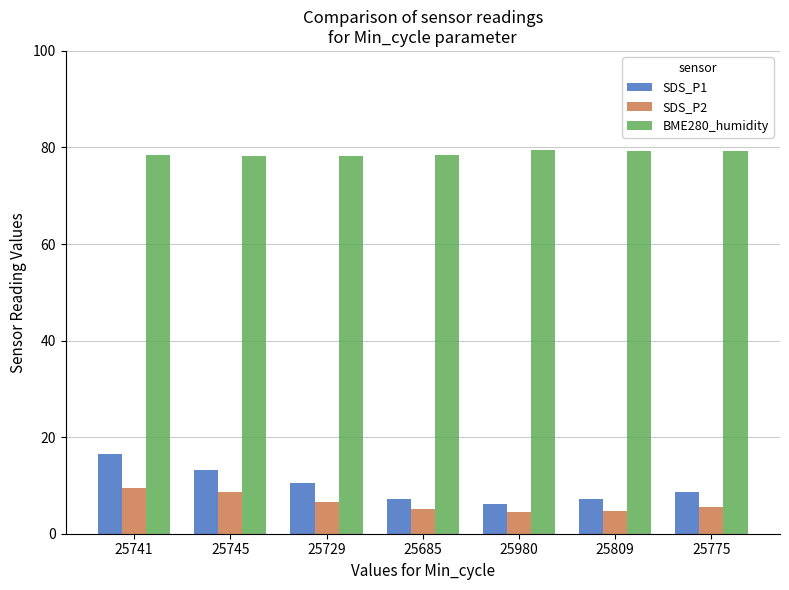

What is the spread (max minus min) of values at 25741?

69.0